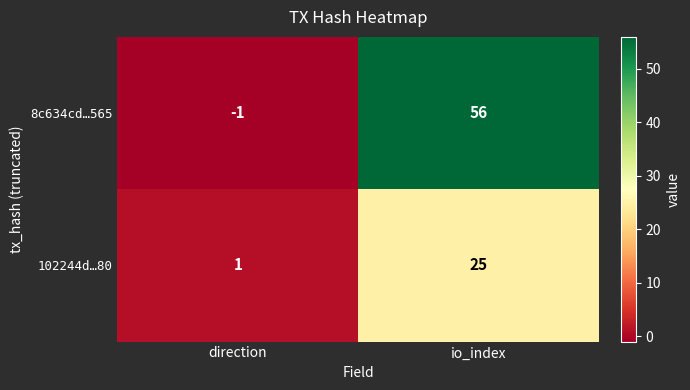

What is the approximate value of 102244d…80 at io_index, to the nearest 5?

25